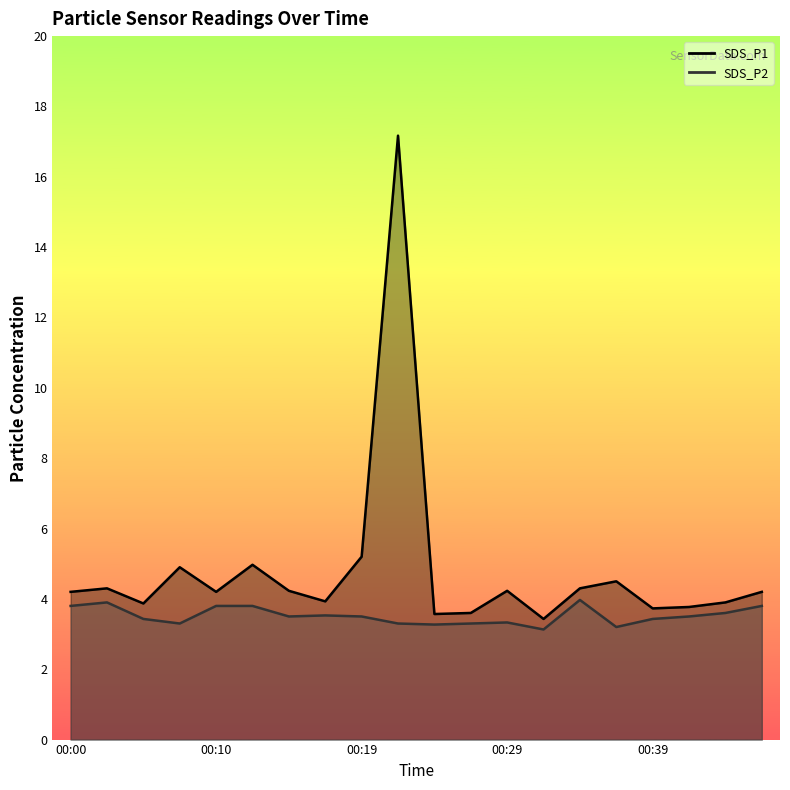

Reading left to right, what are all the values shown in this chart?

SDS_P1: 4.2	4.3	3.9	4.9	4.2	5.0	4.2	3.9	5.2	17.2	3.6	3.6	4.2	3.4	4.3	4.5	3.7	3.8	3.9	4.2
SDS_P2: 3.8	3.9	3.4	3.3	3.8	3.8	3.5	3.5	3.5	3.3	3.3	3.3	3.3	3.1	4.0	3.2	3.4	3.5	3.6	3.8